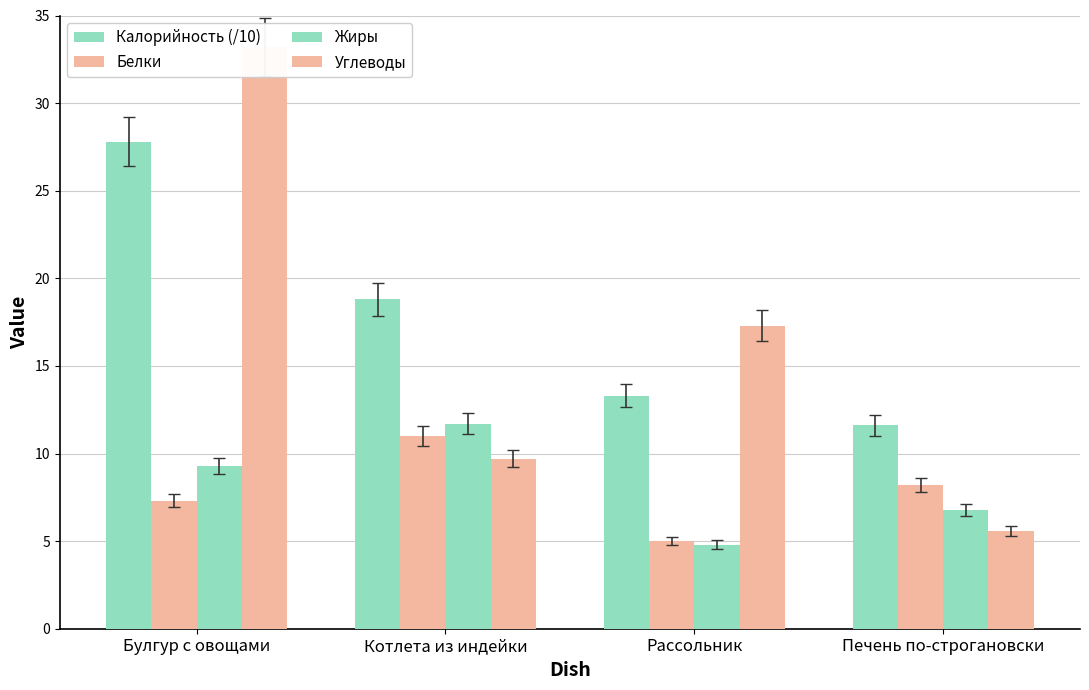

What is the total value across all series at Рассольник?

40.4